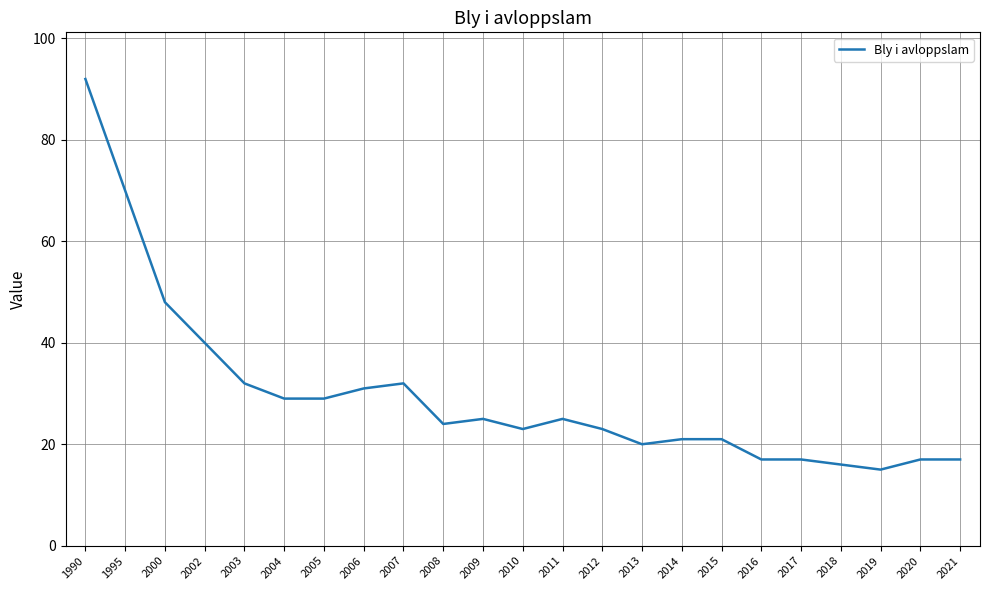

Is it true that the value at 2020 is 5?

False